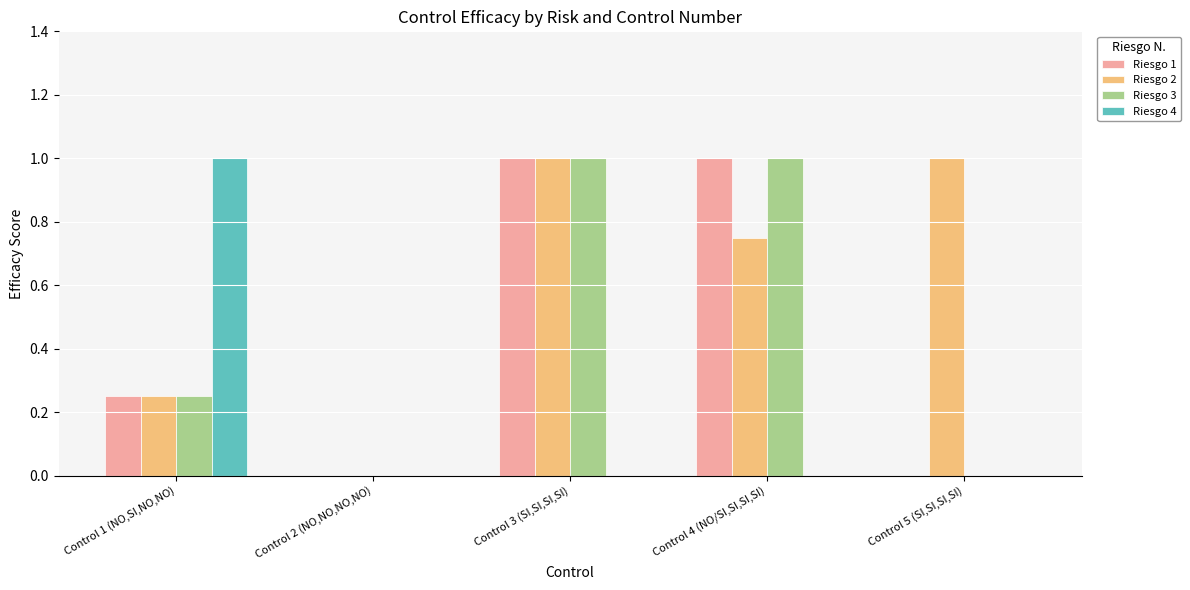

What is the sum of all Riesgo 4 values?

1.0